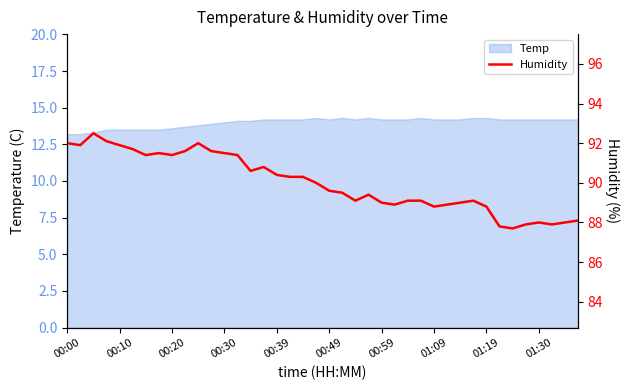

How many points are higher than both their immediate neighbors (excluding endpoints)?

7